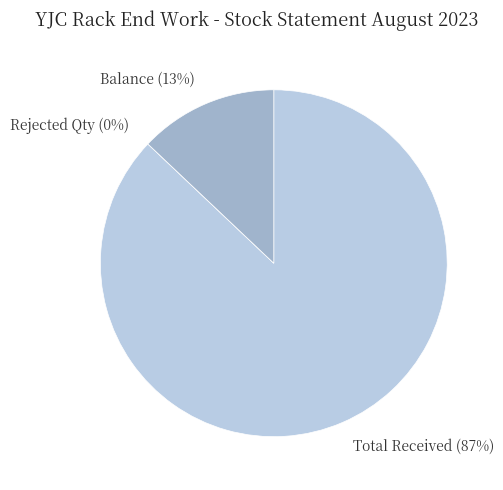

Rank the categories by value from lowest to highest.

Rejected Qty, Balance, Total Received